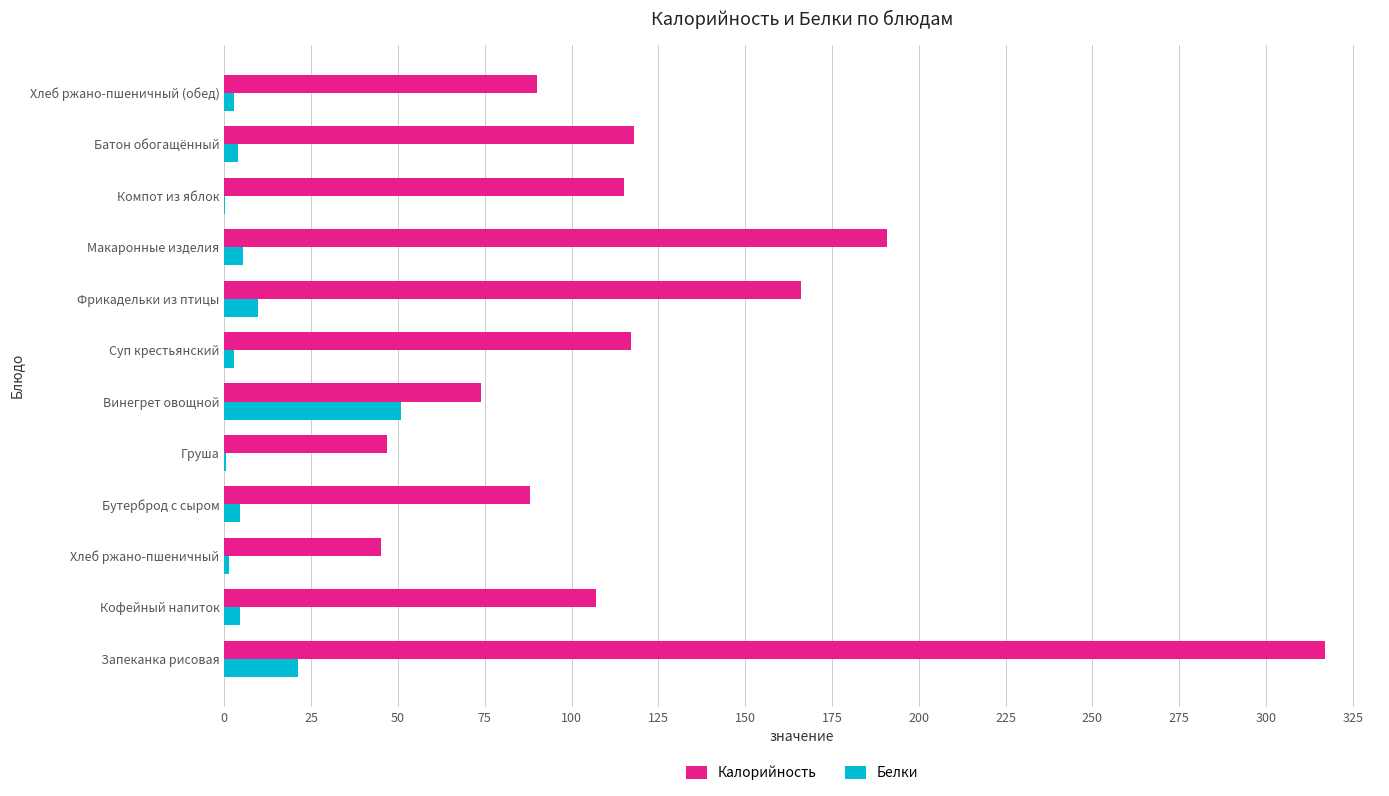

At which category is the sum across all series the highest?

Запеканка рисовая